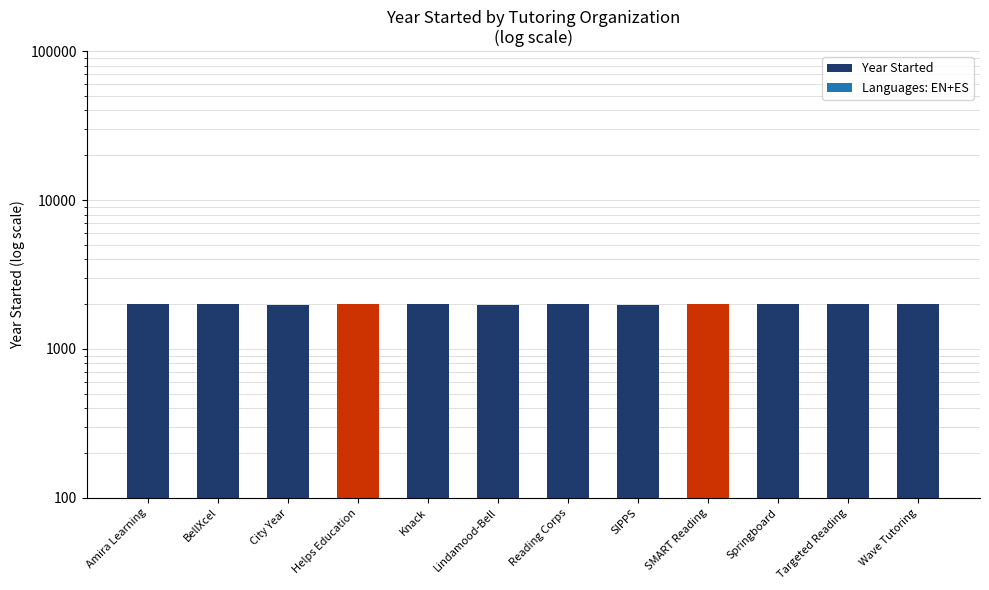

How many data points are above 2005?

5